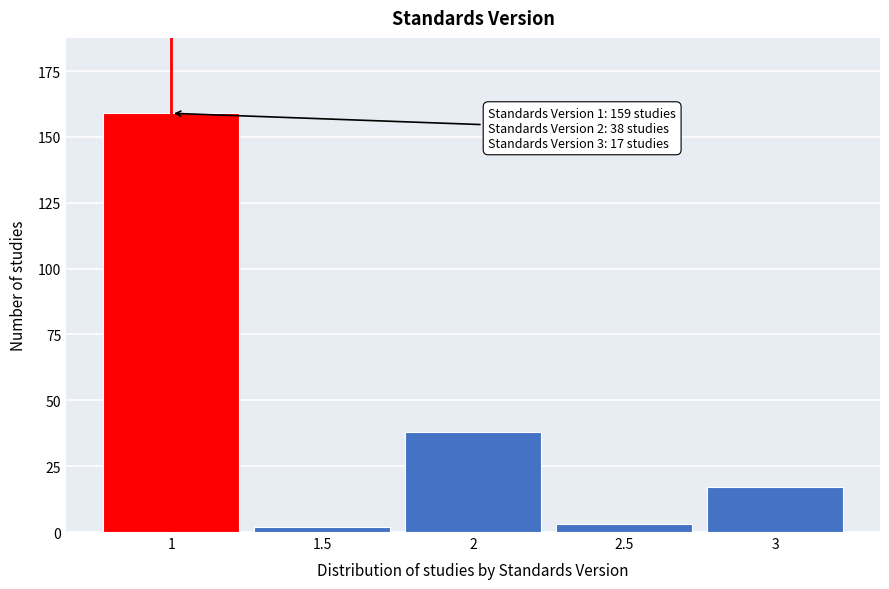

Reading left to right, what are all the values shown in this chart?

159	2	38	3	17